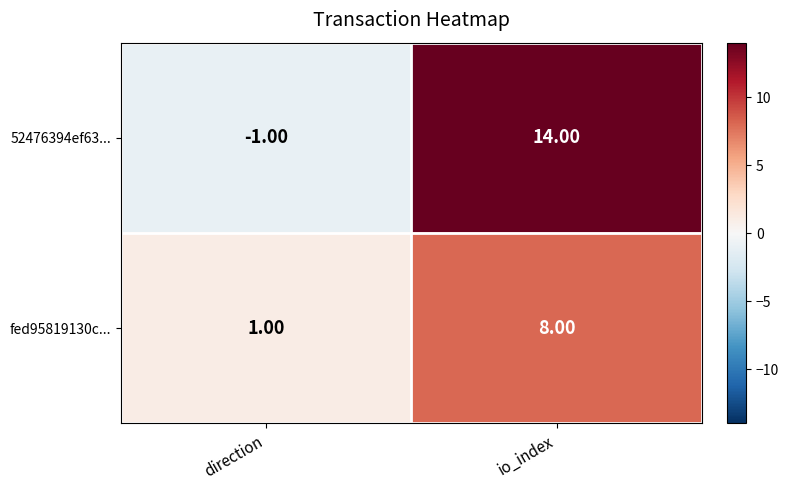

Which category has the highest value across all series?

io_index